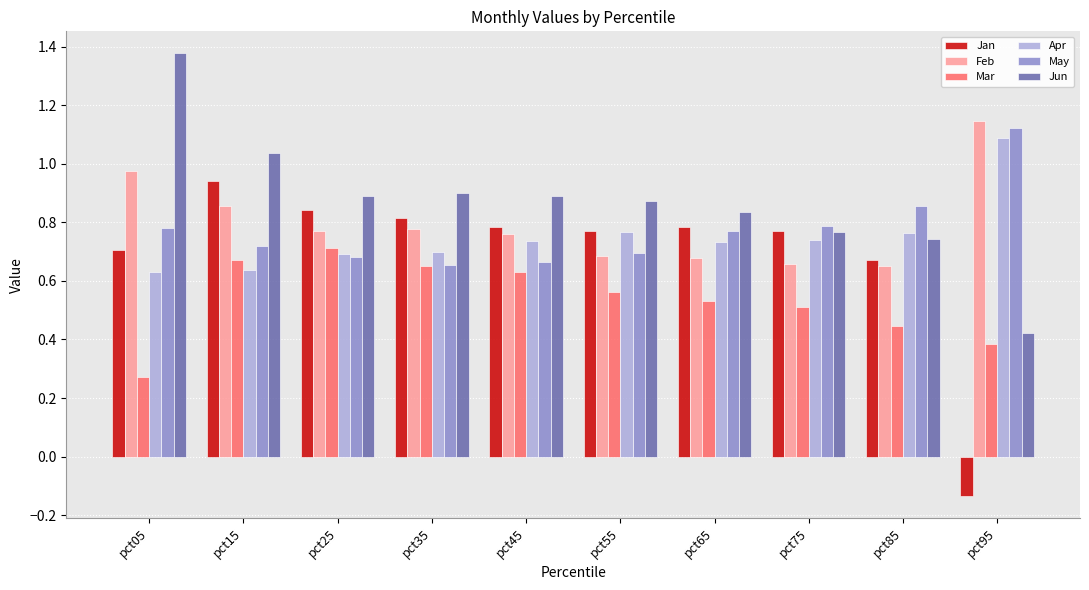

Rank the series by their maximum value, from lowest to highest.

Mar, Jan, Apr, May, Feb, Jun